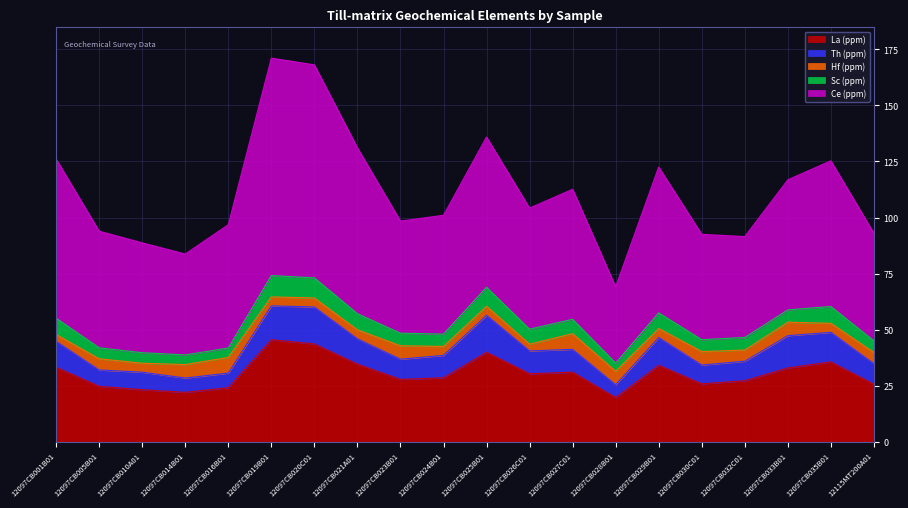

Reading left to right, extract all data points from this chart.

La (ppm): 12097CB001B01=33.2	12097CB005B01=24.7	12097CB010A01=23.2	12097CB014B01=22.0	12097CB016B01=24.1	12097CB019B01=45.5	12097CB020C01=43.6	12097CB021A01=34.6	12097CB023B01=27.8	12097CB024B01=28.5	12097CB025B01=39.9	12097CB026C01=30.3	12097CB027C01=31.0	12097CB028B01=19.7	12097CB029B01=34.1	12097CB030C01=25.8	12097CB032C01=27.2	12097CB033B01=32.9	12097CB035B01=35.6	12115MT200A01=25.6
Th (ppm): 12097CB001B01=11.6	12097CB005B01=7.3	12097CB010A01=7.8	12097CB014B01=6.4	12097CB016B01=6.5	12097CB019B01=15.1	12097CB020C01=16.5	12097CB021A01=11.3	12097CB023B01=9.0	12097CB024B01=10.0	12097CB025B01=16.5	12097CB026C01=10.2	12097CB027C01=10.2	12097CB028B01=5.7	12097CB029B01=12.4	12097CB030C01=8.4	12097CB032C01=8.7	12097CB033B01=14.4	12097CB035B01=13.2	12115MT200A01=9.2
Hf (ppm): 12097CB001B01=3.0	12097CB005B01=5.0	12097CB010A01=4.0	12097CB014B01=6.0	12097CB016B01=7.0	12097CB019B01=4.0	12097CB020C01=4.0	12097CB021A01=4.0	12097CB023B01=6.0	12097CB024B01=4.0	12097CB025B01=4.0	12097CB026C01=3.0	12097CB027C01=7.0	12097CB028B01=6.0	12097CB029B01=4.0	12097CB030C01=6.0	12097CB032C01=5.0	12097CB033B01=6.0	12097CB035B01=4.0	12115MT200A01=5.0
Sc (ppm): 12097CB001B01=7.3	12097CB005B01=4.9	12097CB010A01=4.7	12097CB014B01=4.3	12097CB016B01=4.2	12097CB019B01=9.5	12097CB020C01=9.0	12097CB021A01=7.2	12097CB023B01=5.6	12097CB024B01=5.5	12097CB025B01=8.5	12097CB026C01=6.7	12097CB027C01=6.4	12097CB028B01=3.7	12097CB029B01=7.0	12097CB030C01=5.3	12097CB032C01=5.6	12097CB033B01=5.5	12097CB035B01=7.5	12115MT200A01=5.2
Ce (ppm): 12097CB001B01=71.0	12097CB005B01=52.0	12097CB010A01=49.0	12097CB014B01=45.0	12097CB016B01=55.0	12097CB019B01=97.0	12097CB020C01=95.0	12097CB021A01=74.0	12097CB023B01=50.0	12097CB024B01=53.0	12097CB025B01=67.0	12097CB026C01=54.0	12097CB027C01=58.0	12097CB028B01=34.0	12097CB029B01=65.0	12097CB030C01=47.0	12097CB032C01=45.0	12097CB033B01=58.0	12097CB035B01=65.0	12115MT200A01=48.0